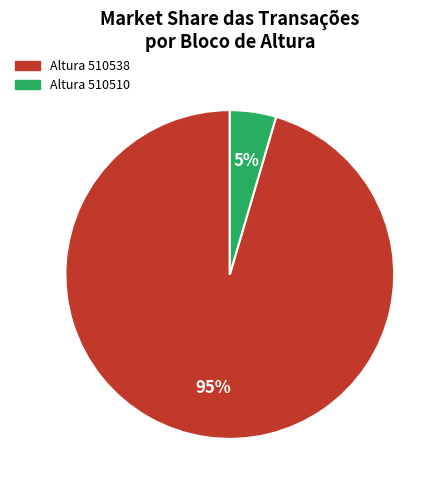

Does any single category account for the majority?

Yes